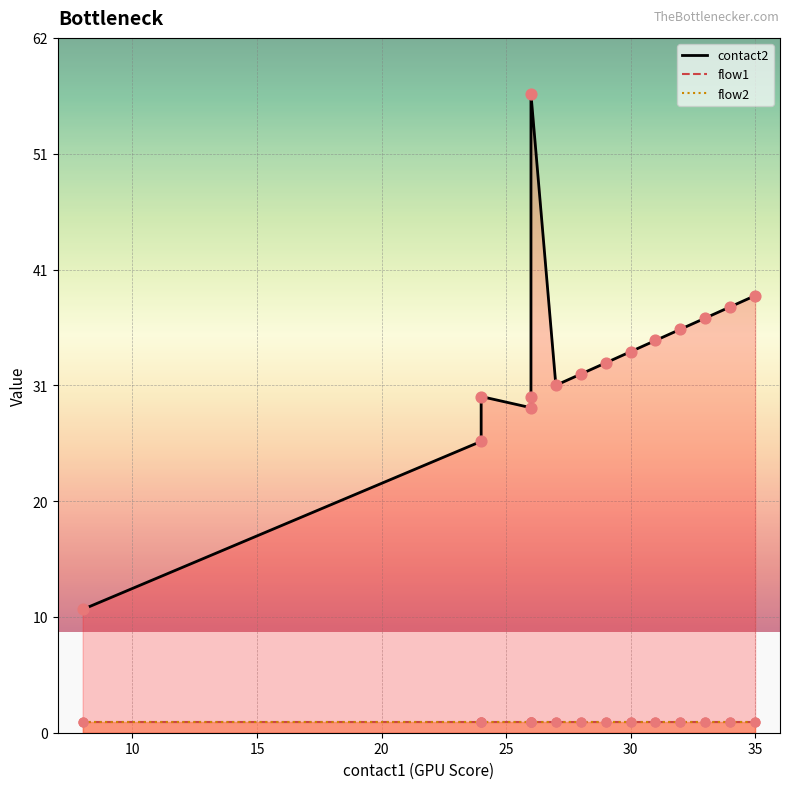

At which category is the sum across all series the highest?

26